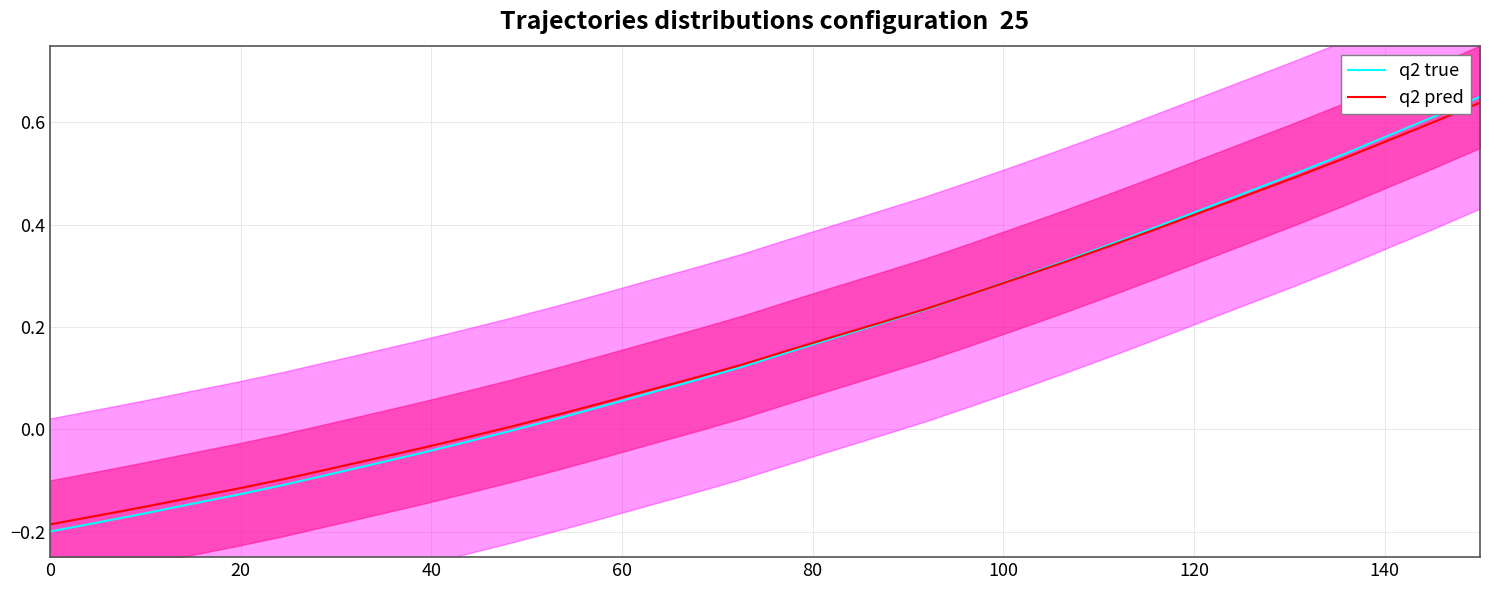

Count the number of categories in the chart.

32